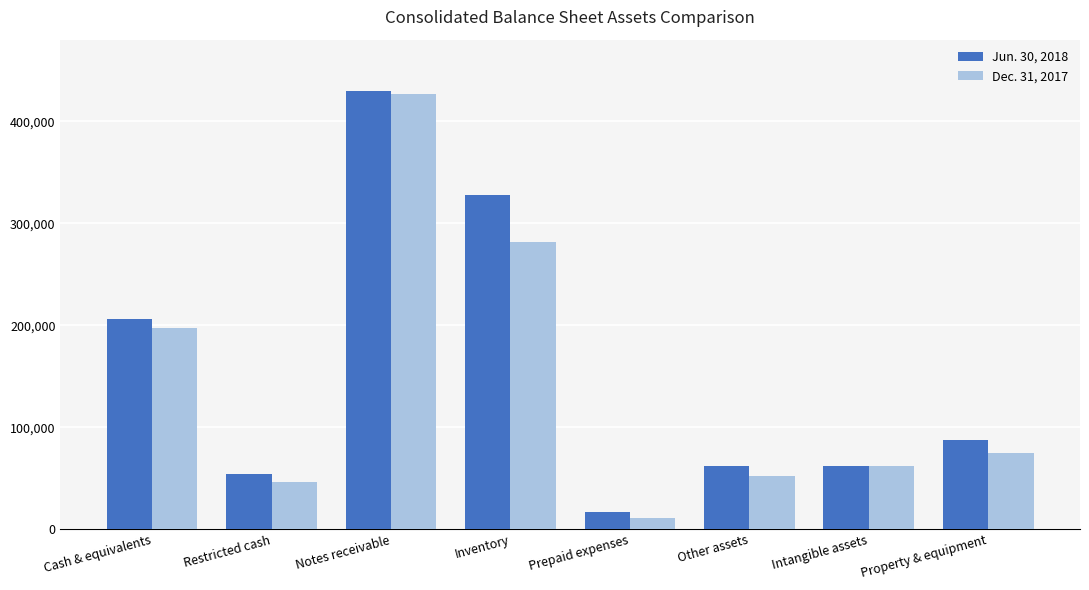

What is the spread (max minus min) of values at Other assets?

9490